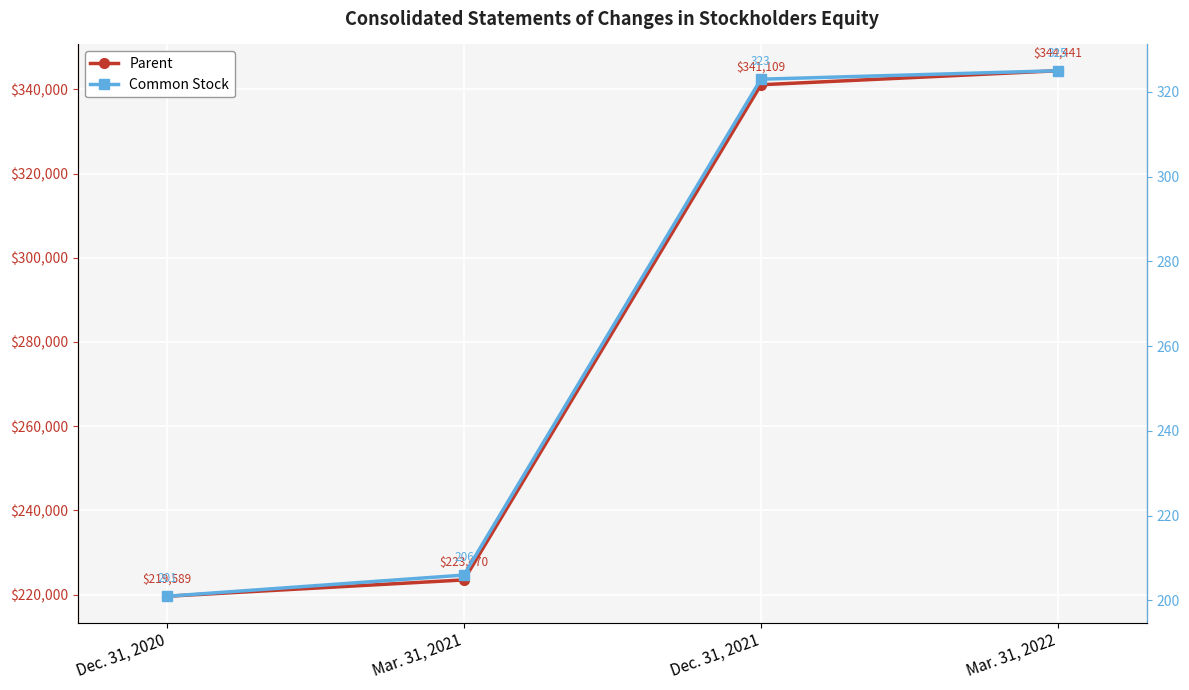

What is the highest value of the Parent series?

344441